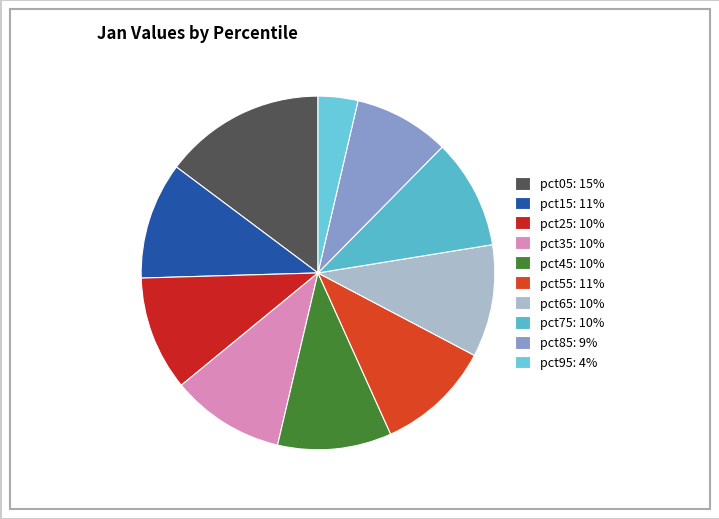

Which slice is the largest?

pct05